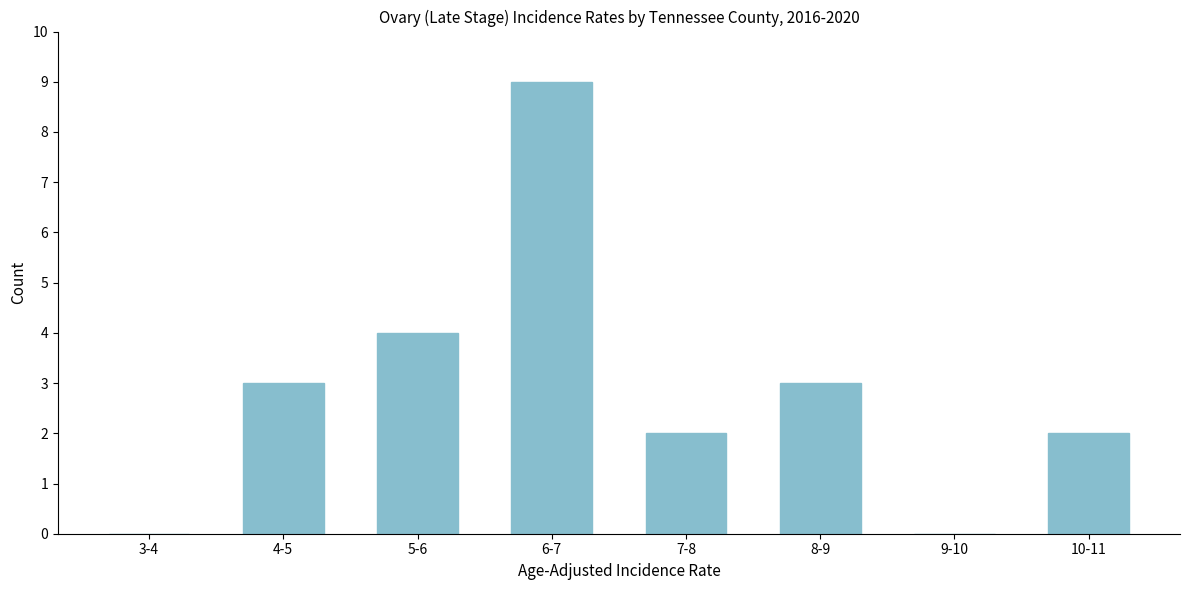

Reading right to left, what are all the values shown in this chart?

10-11=2	9-10=0	8-9=3	7-8=2	6-7=9	5-6=4	4-5=3	3-4=0